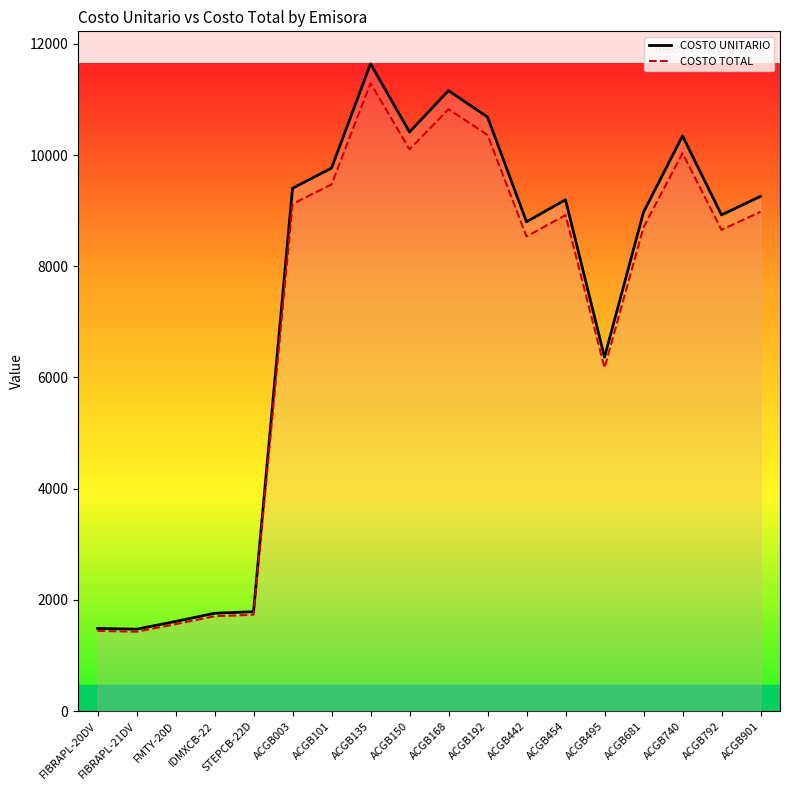

Which has a higher value, ACGB454 or IDMXCB-22?

ACGB454